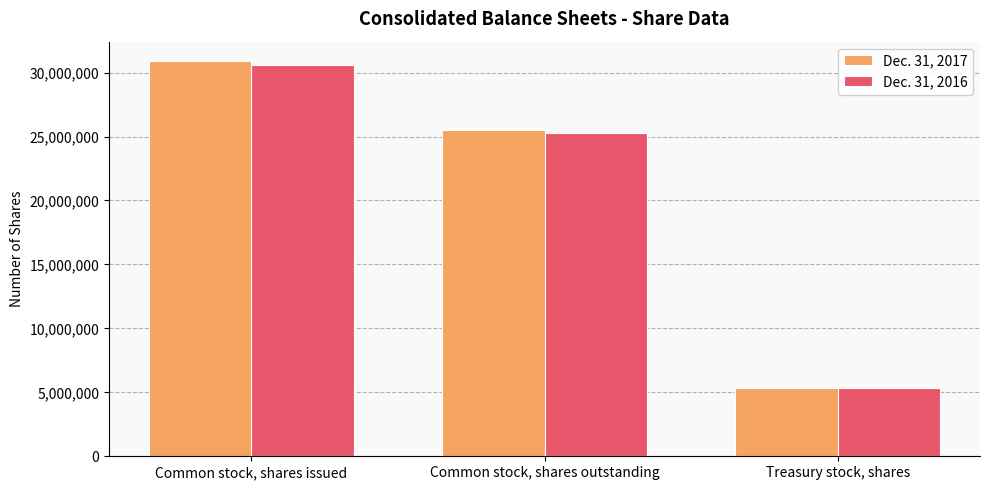

At which category is the sum across all series the highest?

Common stock, shares issued